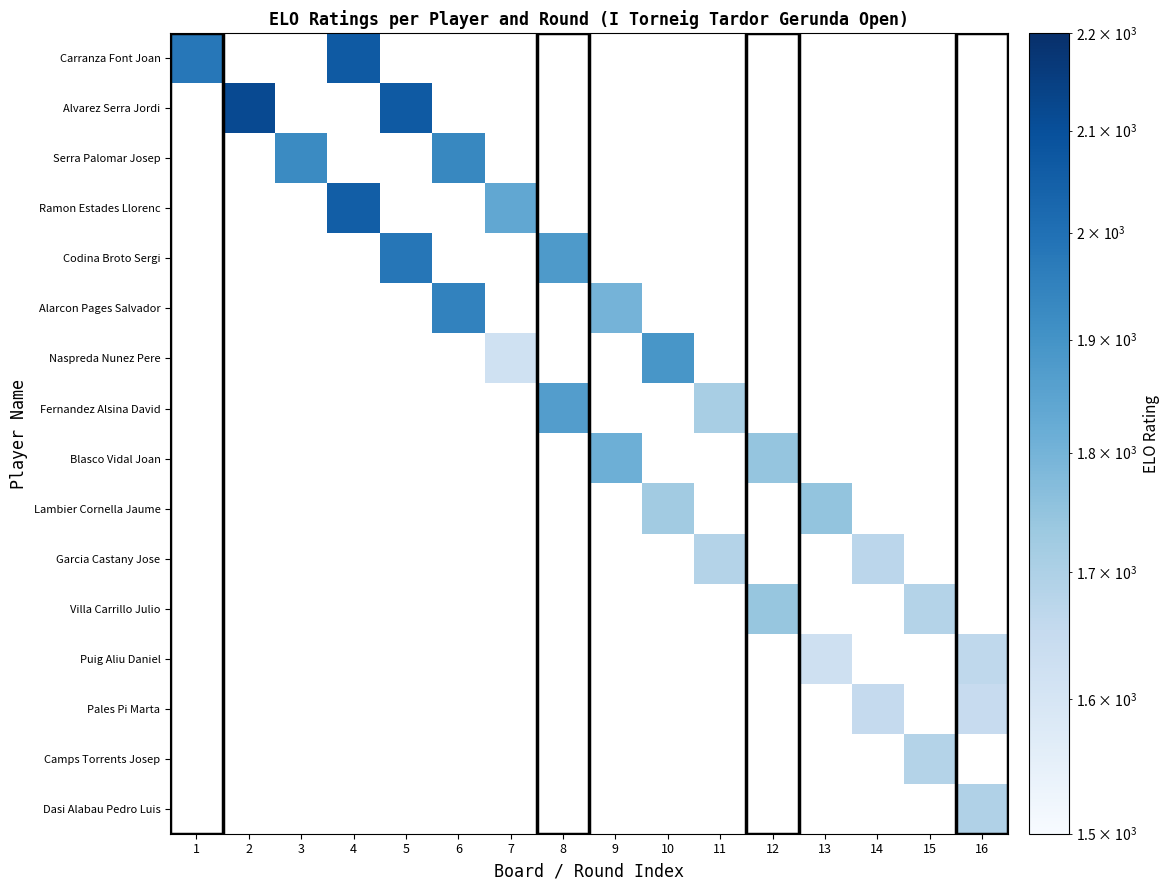

What is the maximum value shown in the chart?

2119.0